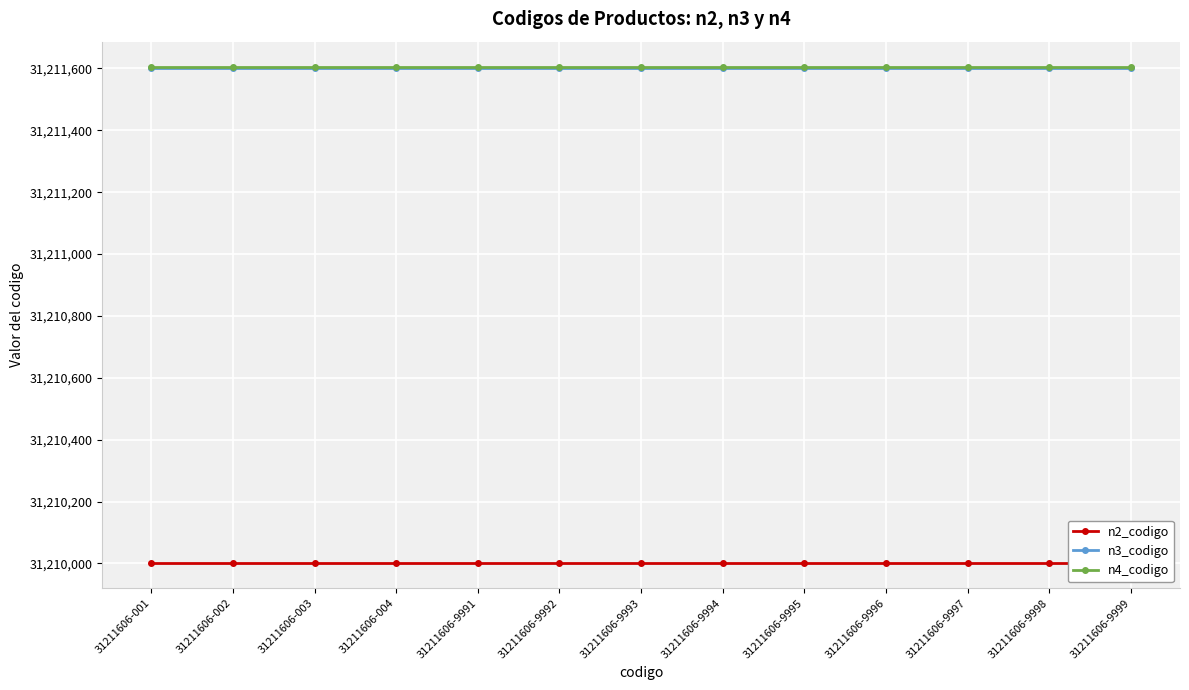

Is it true that n3_codigo equals 31211600 at 31211606-9991?

True